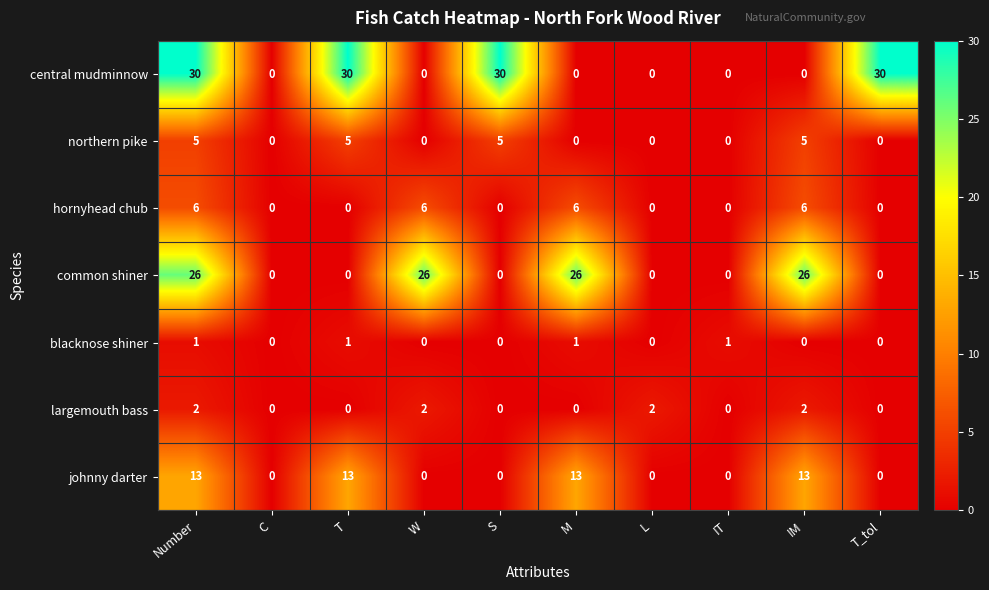

What is the maximum value shown in the chart?

30